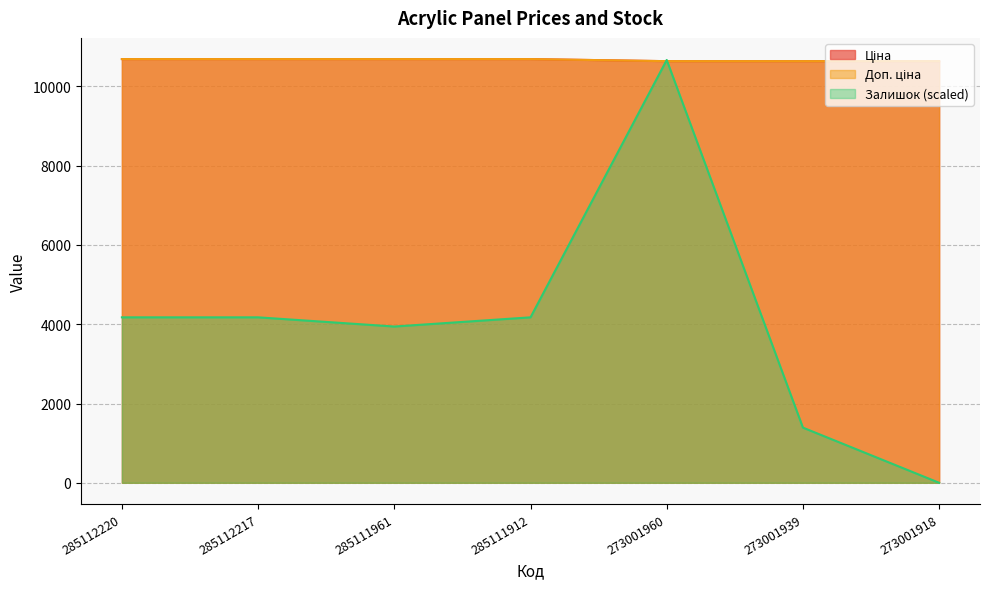

How many times do Залишок and Доп. ціна cross each other?

2